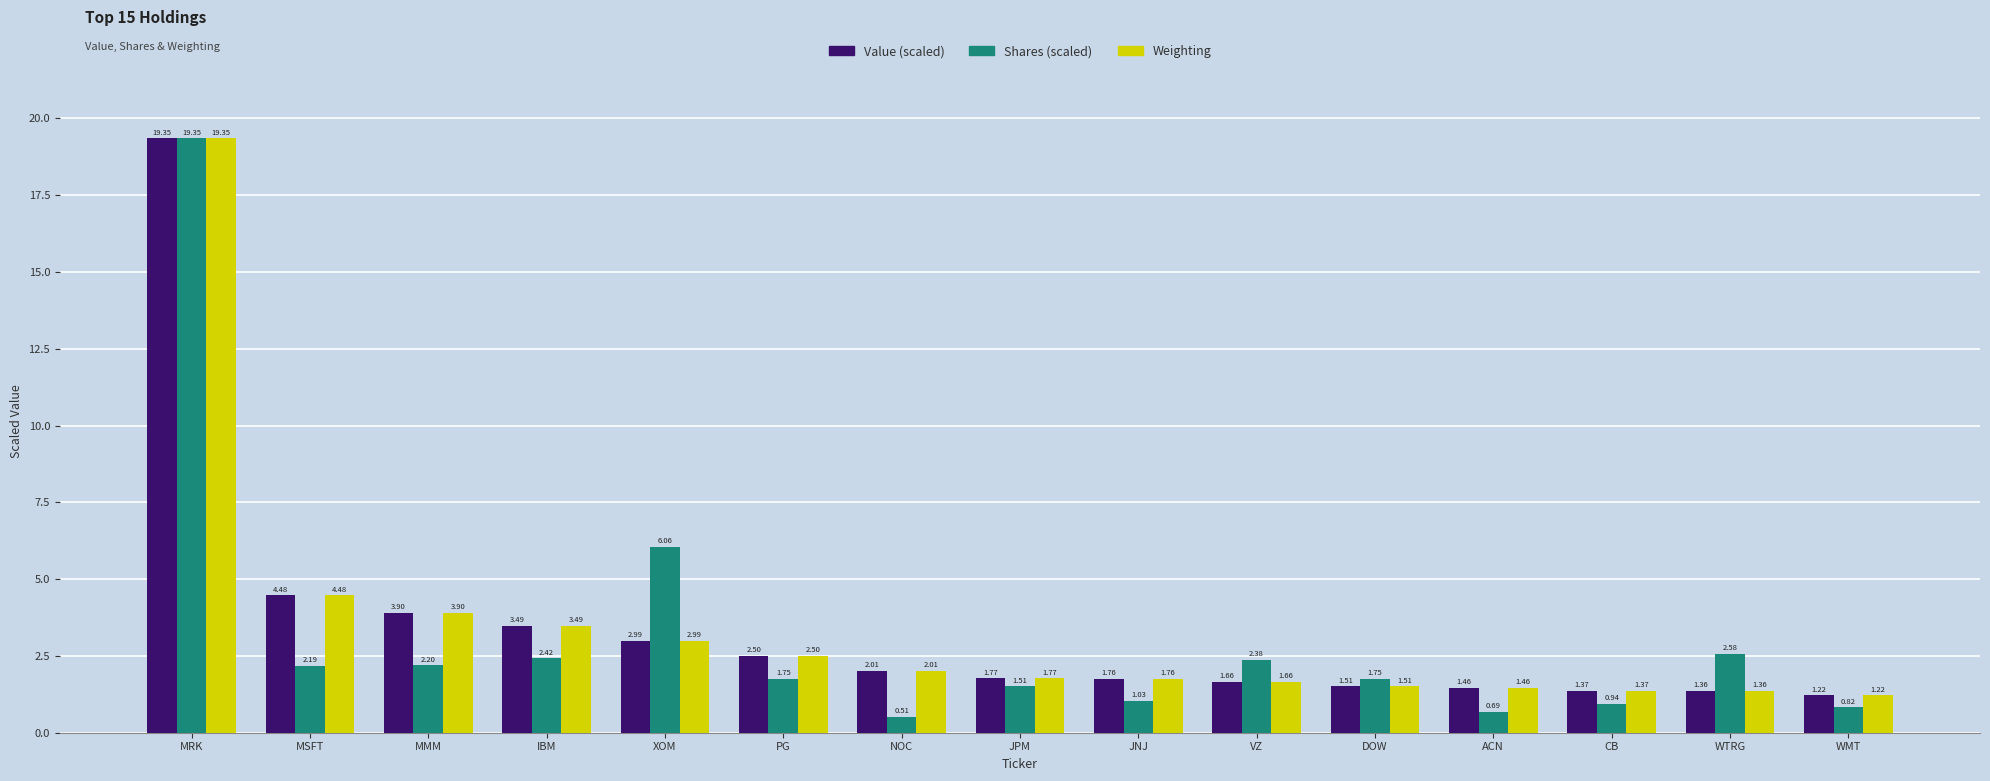

What is the maximum value shown in the chart?

19.3